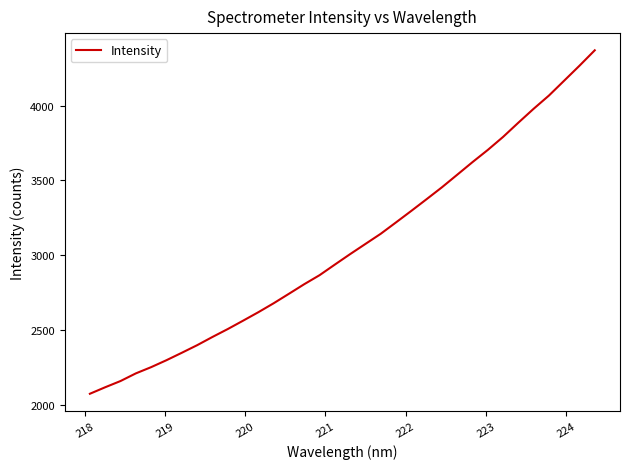

What is the difference between the maximum and minimum values?

2294.5